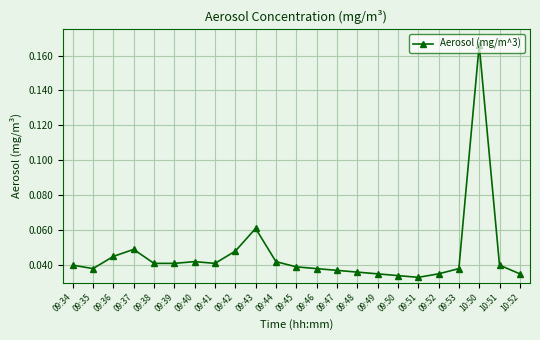

What is the sum of all values?

1.1